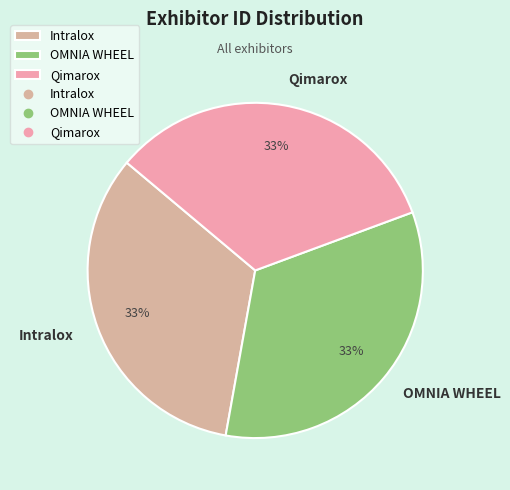

What is the ratio of the value at Intralox to the value at Qimarox?

1.0